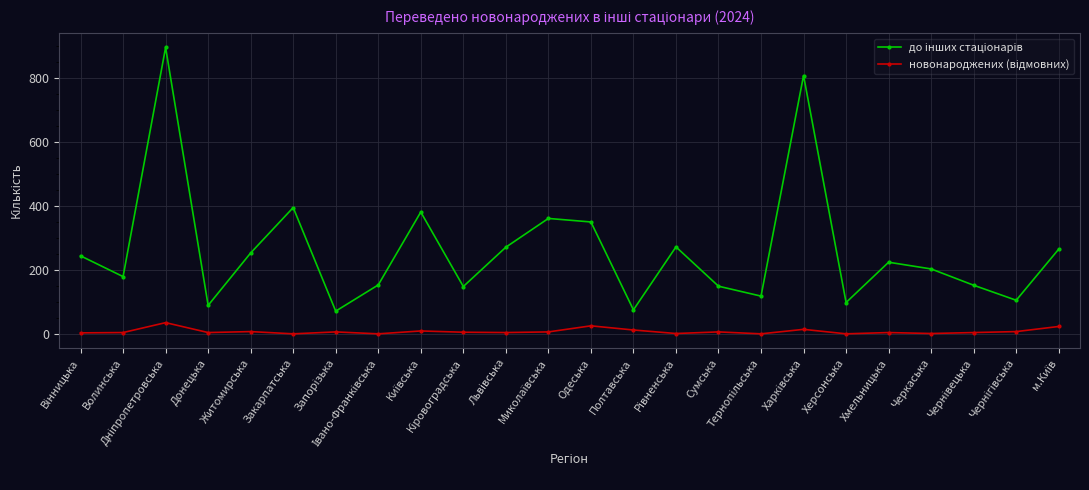

What is the greatest value displayed?

896